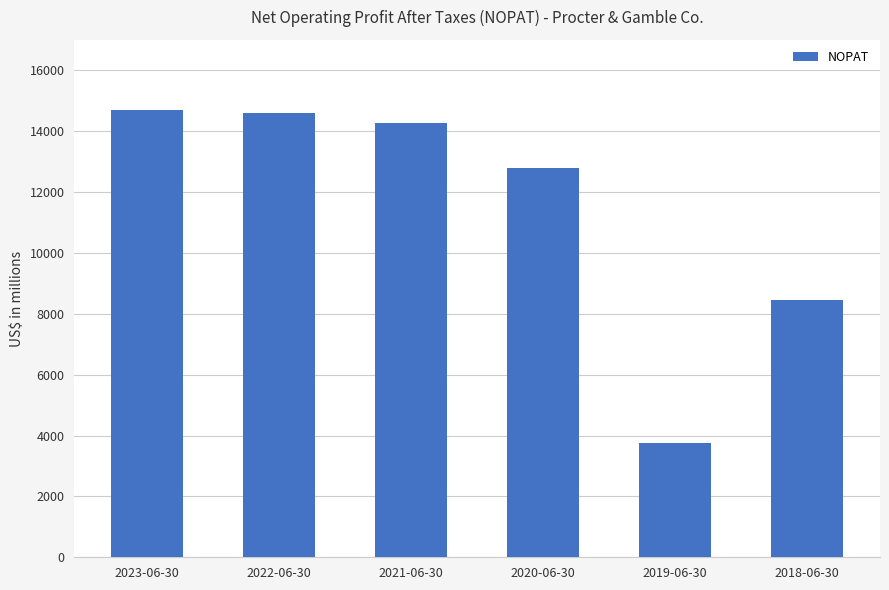

Which category has the lowest value across all series?

2019-06-30